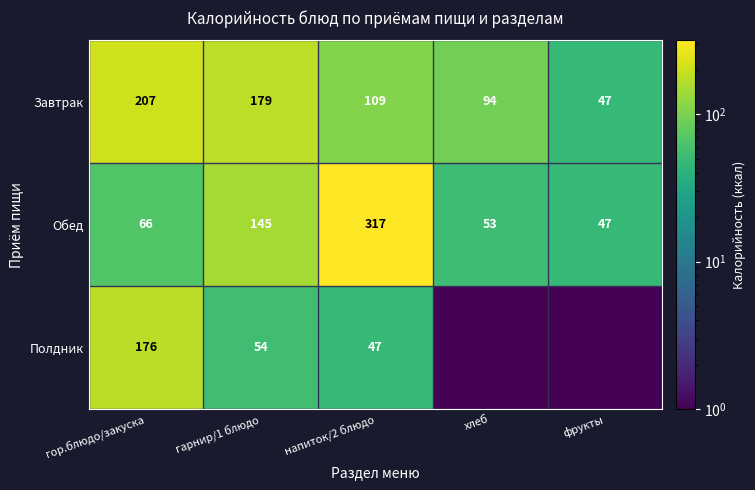

True or false: Обед has a value of 107.9 at гор.блюдо/закуска.

False